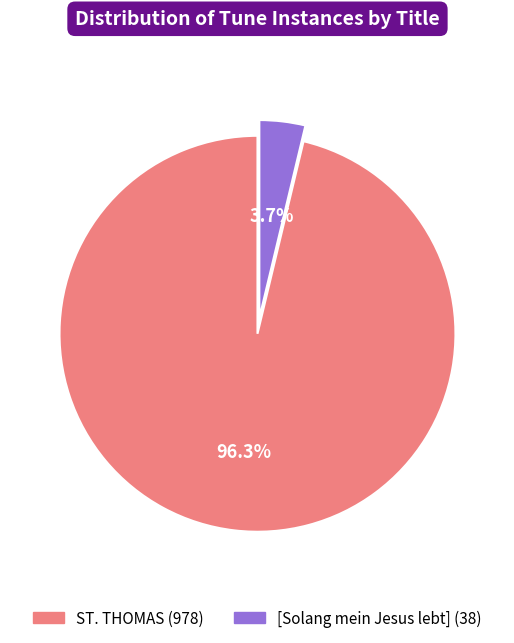

What is the total percentage of ST. THOMAS and [Solang mein Jesus lebt]?

100.0%